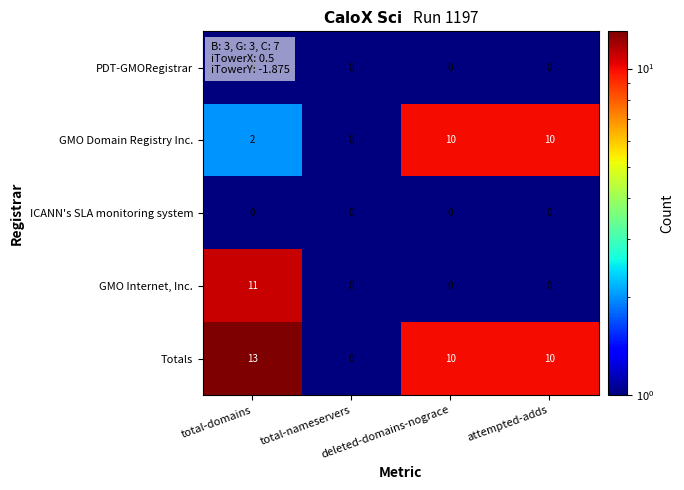

Which series has the widest spread of values?

Totals